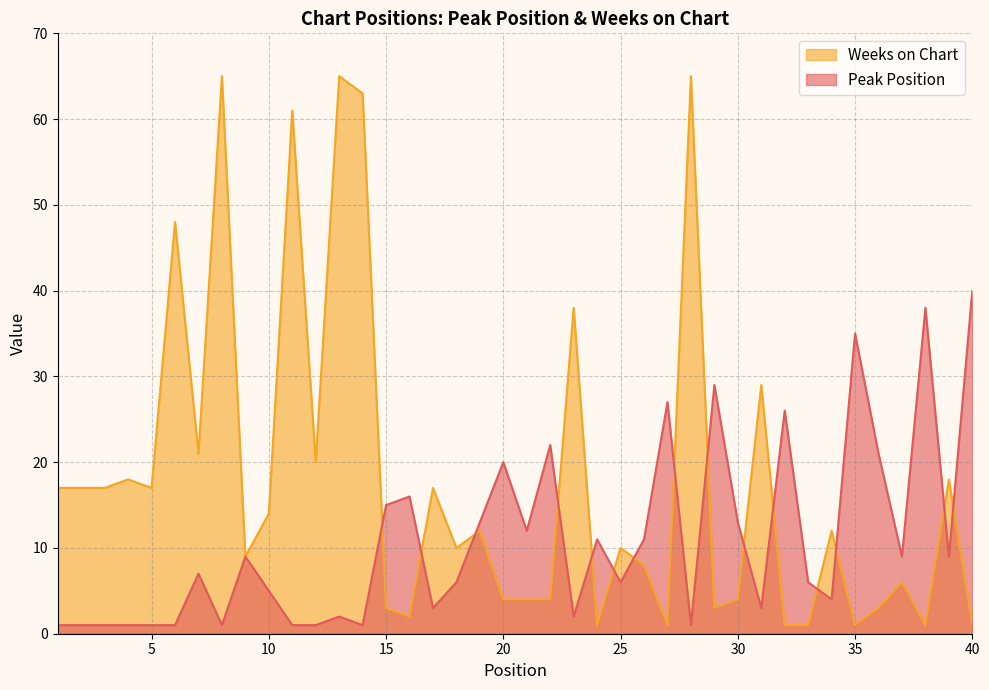

Between which two adjacent categories do Peak Position and Weeks on Chart first intersect?

14 and 15